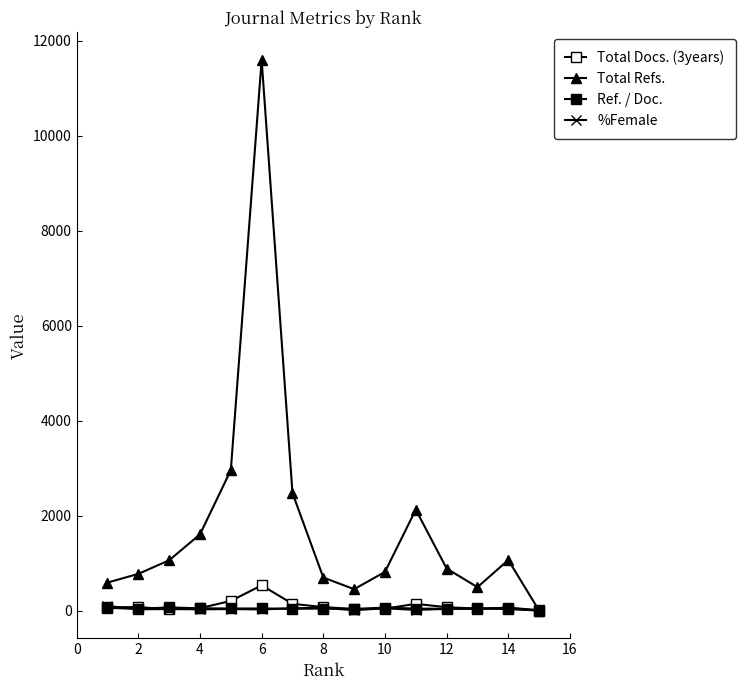

Count the number of data series in this chart.

4